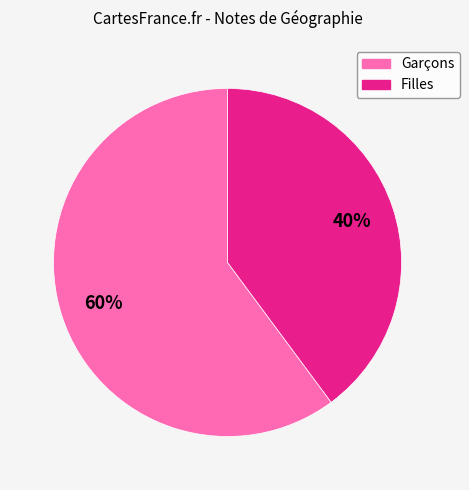

To the nearest percent, what is the difference between the largest and smallest slice percentages?

20%